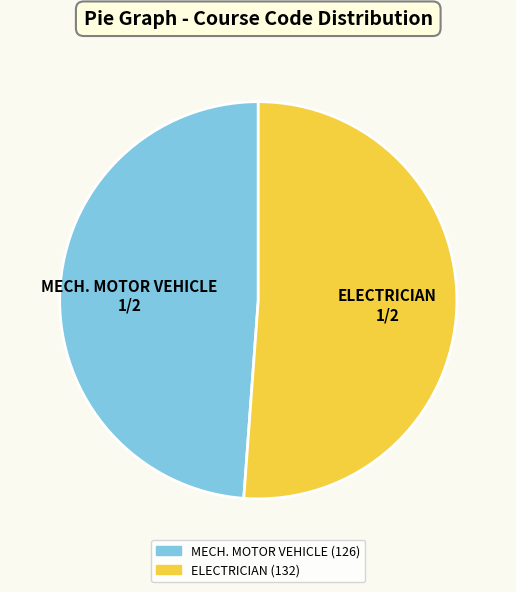

Is the sum of ELECTRICIAN (132) and MECH. MOTOR VEHICLE (126) greater than half?

Yes